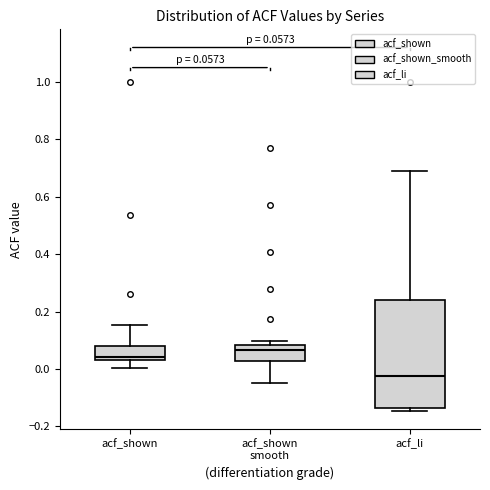

Which box has the lowest median line?

acf_li